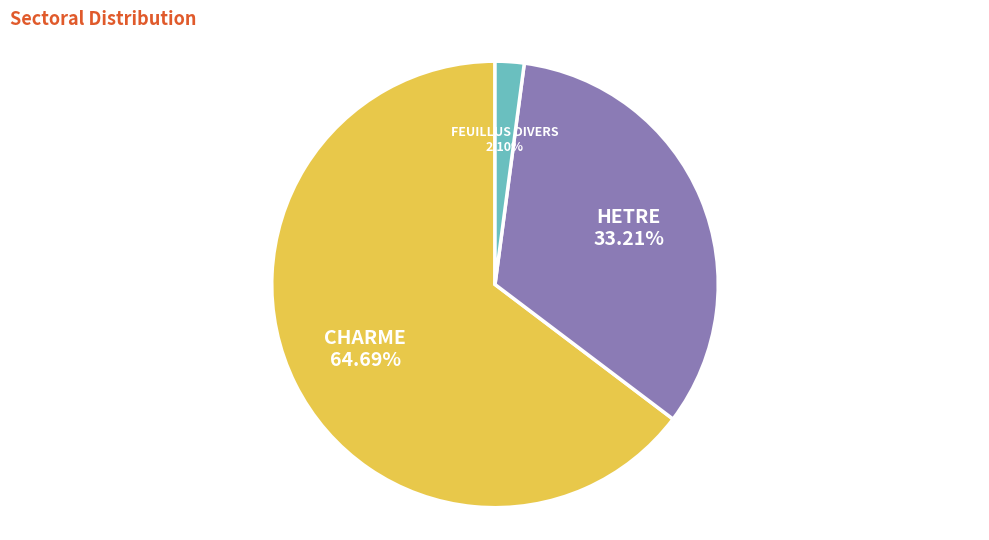

Does any single category account for the majority?

Yes